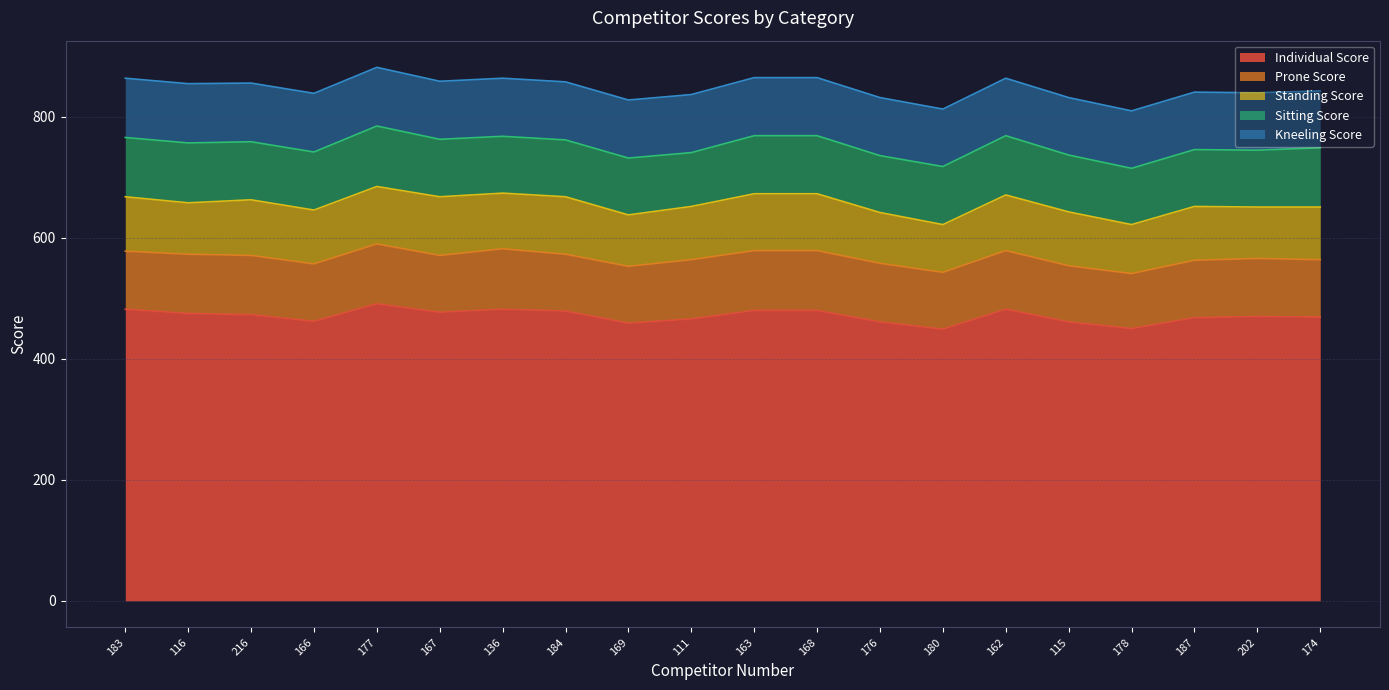

Reading right to left, what are all the values shown in this chart?

Individual Score: 174=469	202=470	187=468	178=450	115=461	162=482	180=449	176=461	168=480	163=480	111=466	169=459	184=479	136=482	167=477	177=491	166=462	216=473	116=475	183=482
Prone Score: 174=95	202=96	187=95	178=91	115=93	162=97	180=94	176=97	168=99	163=99	111=98	169=94	184=94	136=100	167=94	177=99	166=95	216=98	116=98	183=96
Standing Score: 174=87	202=85	187=89	178=81	115=89	162=92	180=79	176=84	168=94	163=94	111=88	169=85	184=95	136=92	167=97	177=95	166=89	216=92	116=85	183=90
Sitting Score: 174=98	202=94	187=94	178=93	115=94	162=98	180=96	176=94	168=96	163=96	111=89	169=94	184=94	136=94	167=95	177=100	166=96	216=96	116=99	183=98
Kneeling Score: 174=94	202=95	187=95	178=95	115=95	162=95	180=95	176=96	168=96	163=96	111=96	169=96	184=96	136=96	167=96	177=97	166=97	216=97	116=98	183=98